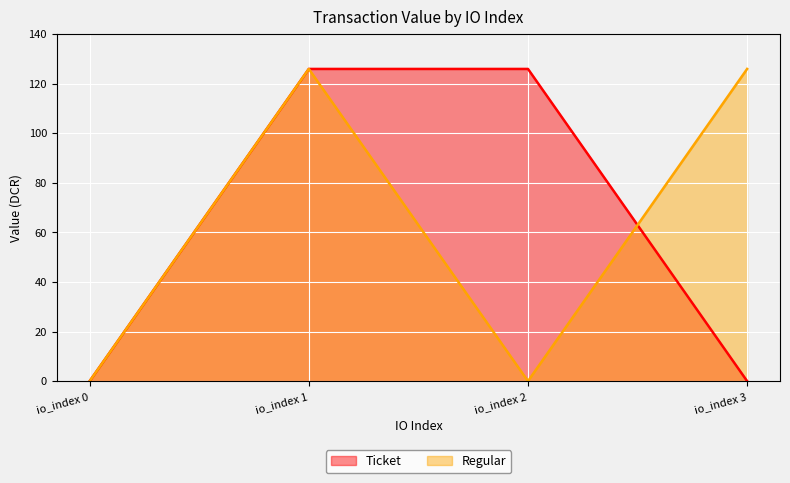

The value of Regular at io_index 2 is 0.0. True or false?

False